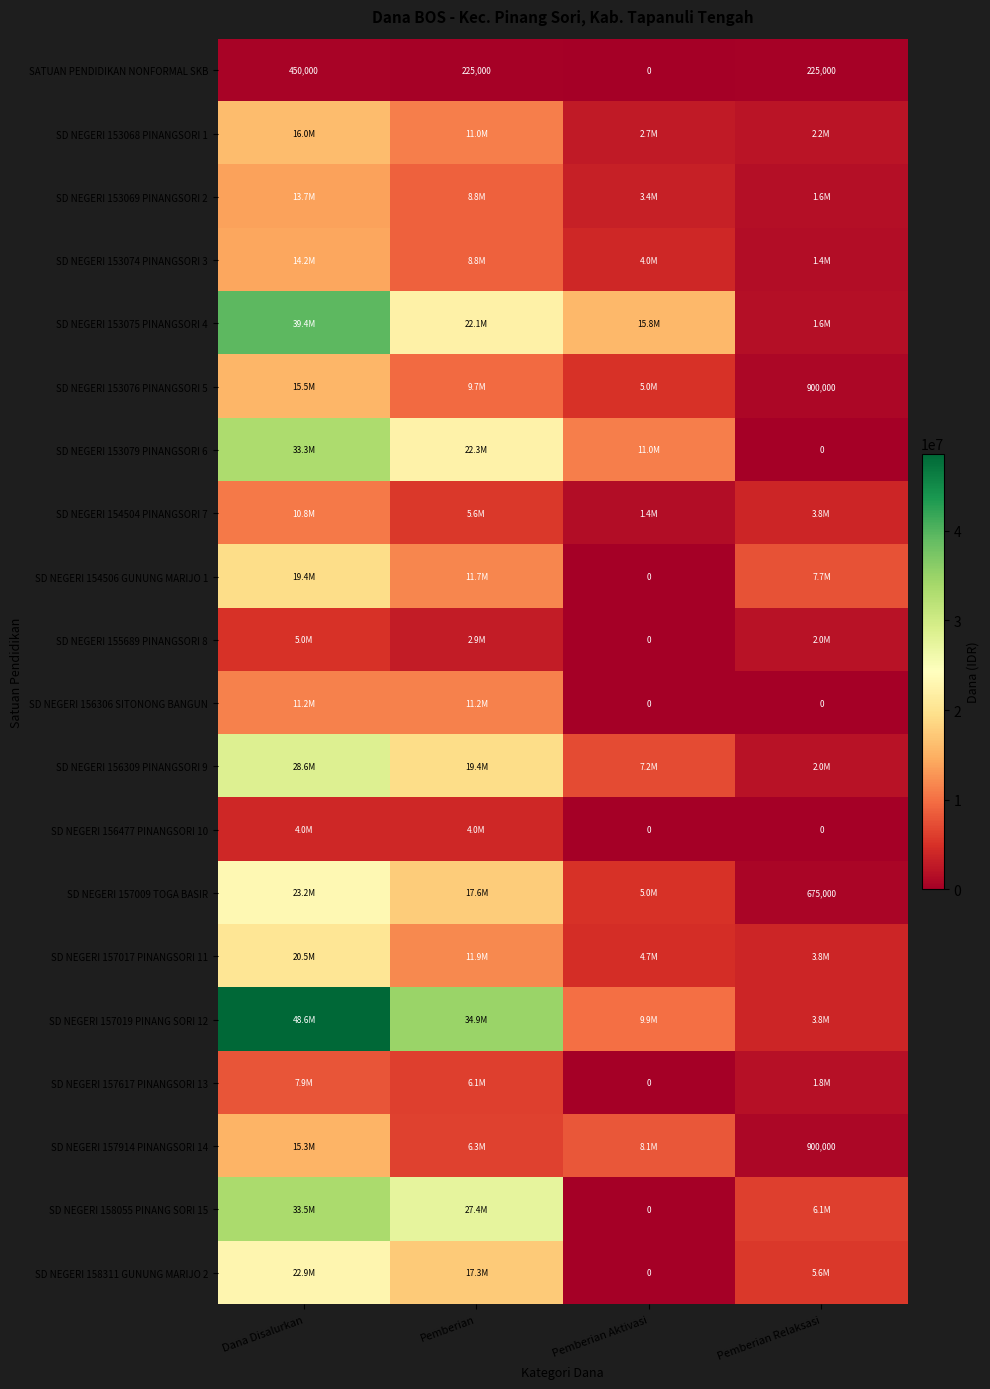

What is the difference between the highest and lowest values at Dana Disalurkan?

48150000